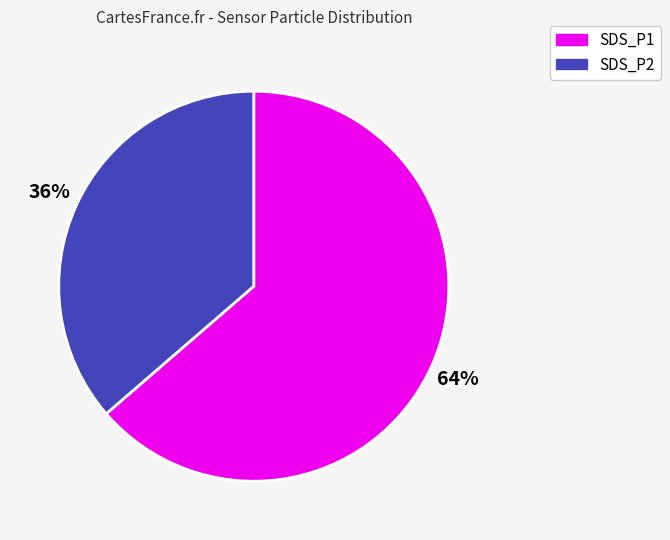

Approximately how many times larger is the value at SDS_P2 compared to SDS_P1?

0.6